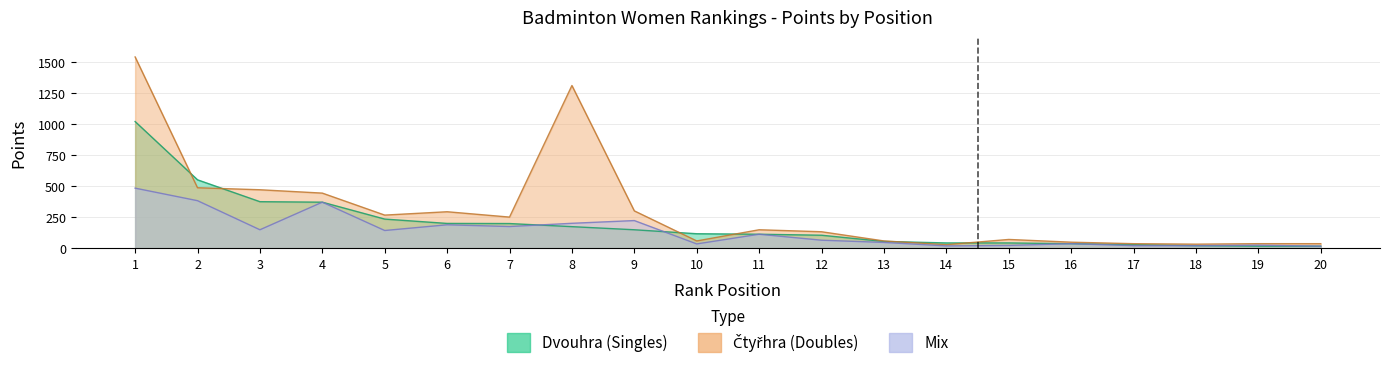

Reading right to left, transcribe all the data shown in this chart.

Dvouhra_pts: 20=18	19=18	18=22	17=30	16=38	15=44	14=44	13=56	12=106	11=114	10=118	9=150	8=175	7=200	6=201	5=236	4=372	3=376	2=552	1=1021
Čtyřhra_pts: 20=38	19=38	18=34	17=38	16=50	15=72	14=30	13=60	12=134	11=150	10=60	9=302	8=1311	7=252	6=295	5=268	4=445	3=472	2=488	1=1541
Mix_pts: 20=18	19=26	18=22	17=22	16=38	15=24	14=20	13=48	12=66	11=114	10=36	9=224	8=202	7=176	6=190	5=144	4=372	3=150	2=384	1=485